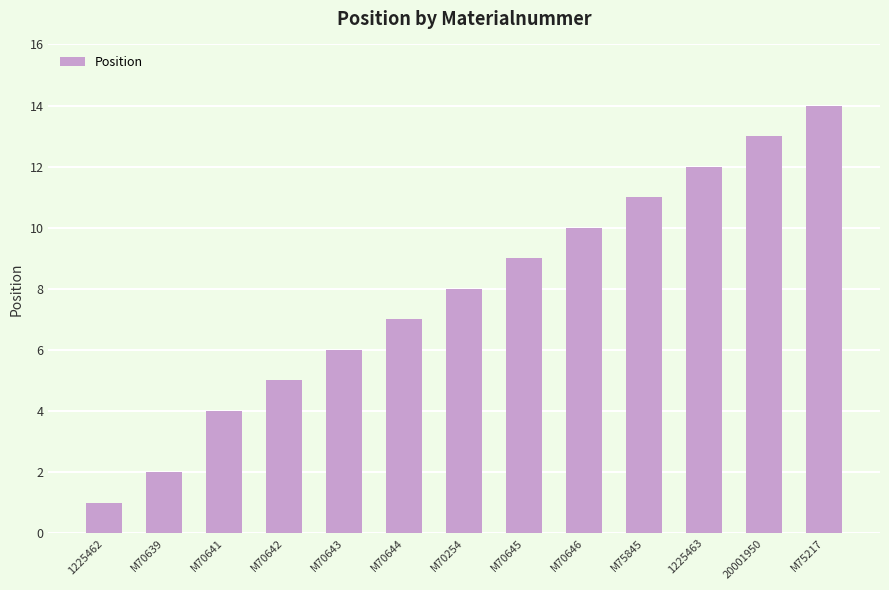

What position from the right is M75217?

1